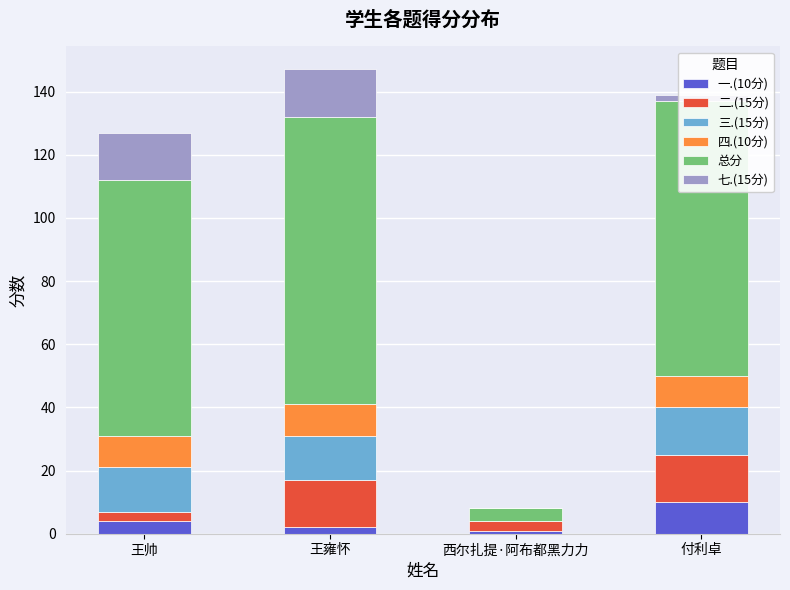

At which label does 一.(10分) reach its peak?

付利卓